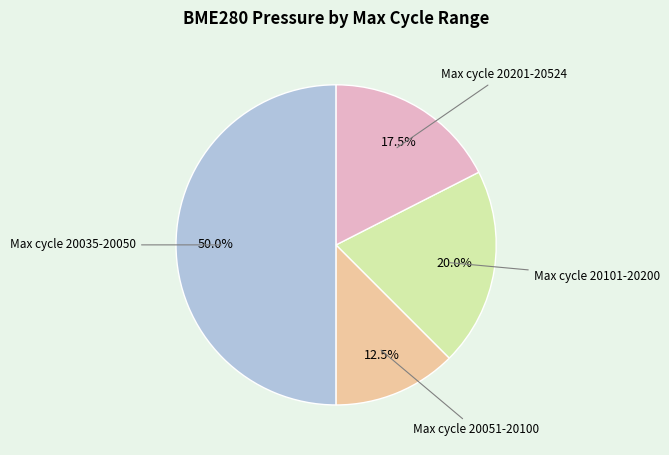

How many segments does this pie chart have?

4